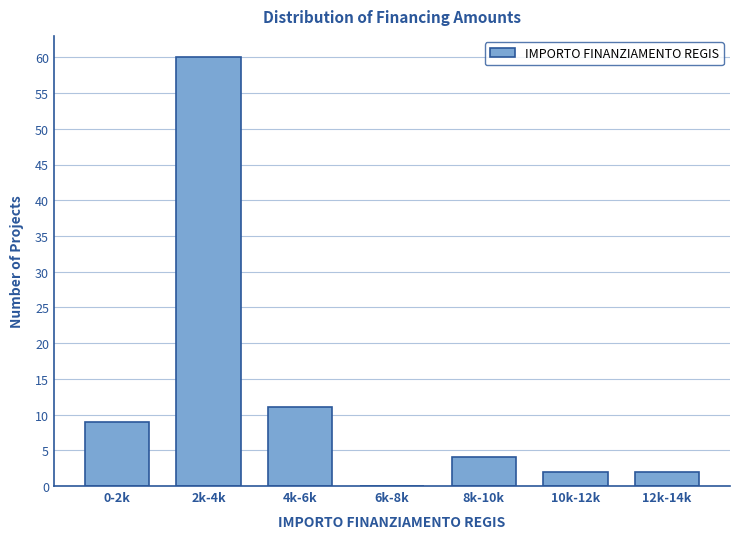

Reading right to left, list all the values displayed in this chart.

12k-14k=2	10k-12k=2	8k-10k=4	6k-8k=0	4k-6k=11	2k-4k=60	0-2k=9